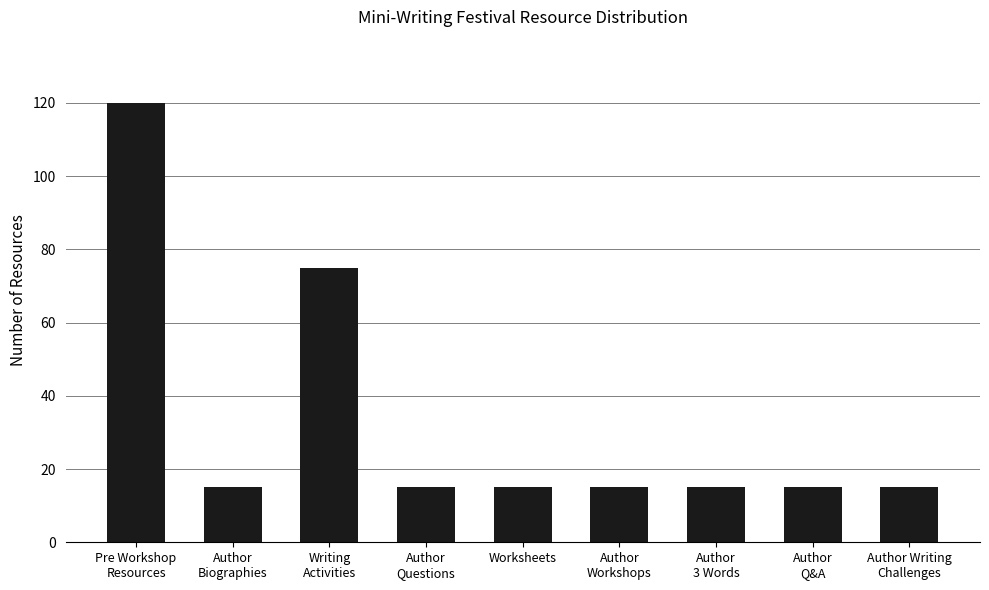

What value does the data have at Pre Workshop
Resources, to the nearest 5?

120